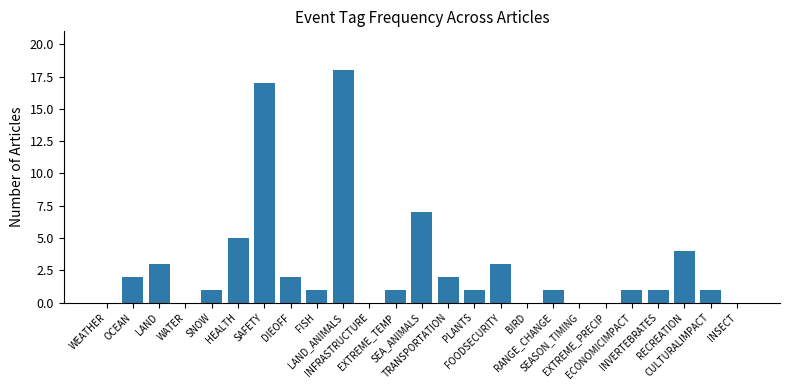

What is the change in value from HEALTH to SEASON_TIMING?

-5